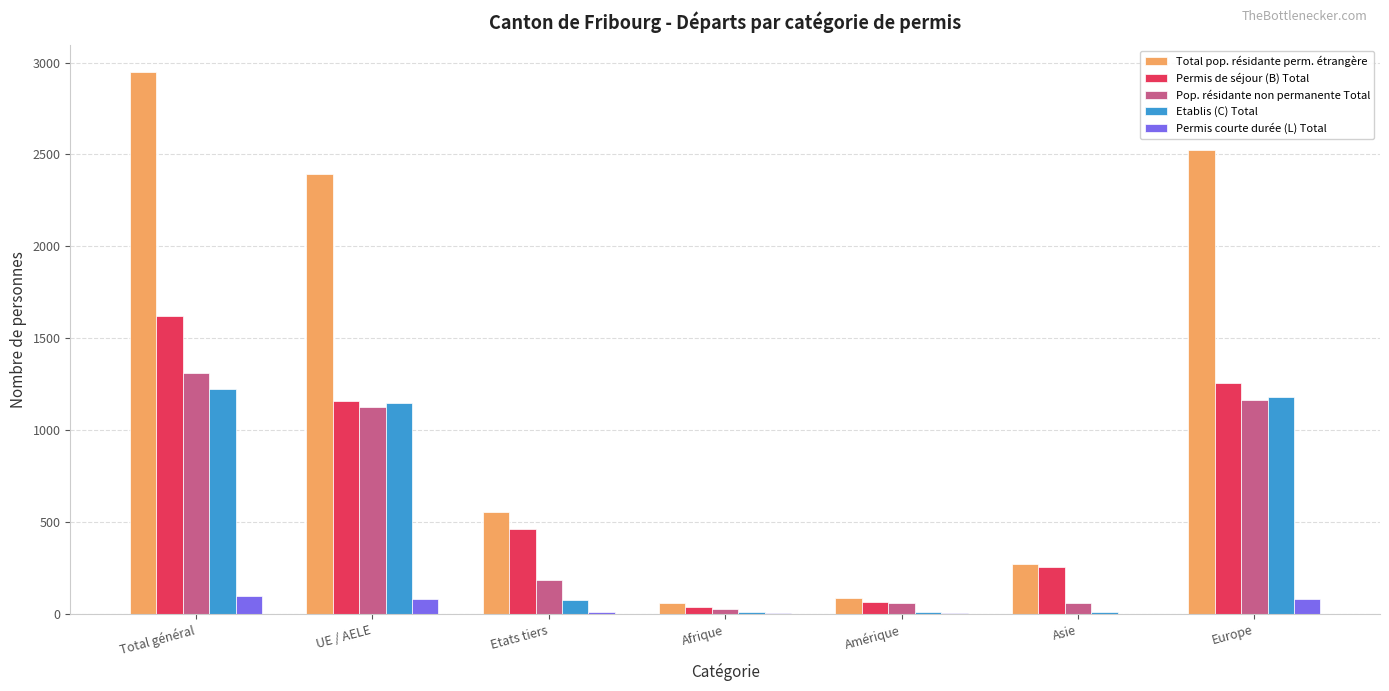

True or false: Permis de séjour (B) Total has a value of 256 at Asie.

True